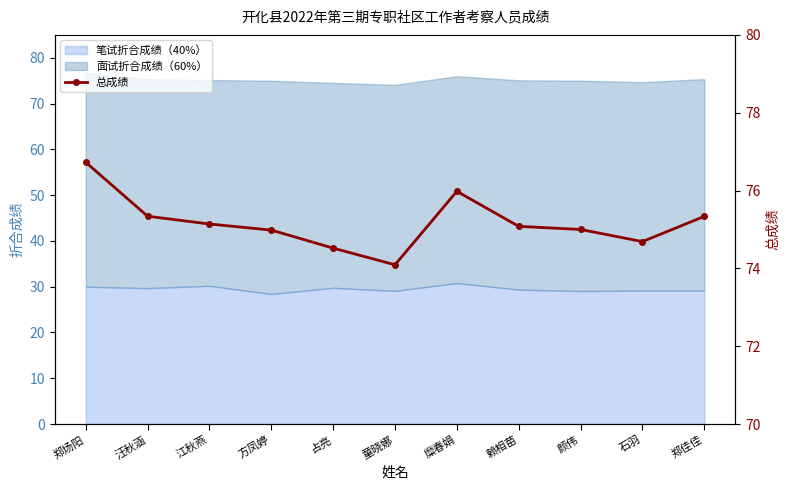

True or false: the data has more than 0 interior local peaks.

True